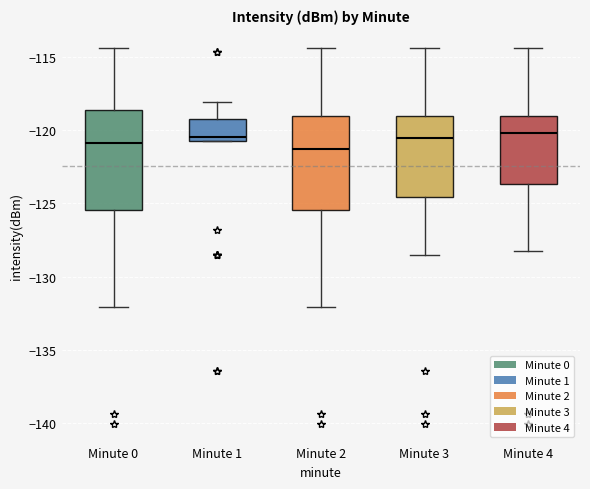

Where is the upper edge of the box for Minute 3 on the y-axis? The values are not printed on the chart, so give them approximately, as read against the axis.

-119.0